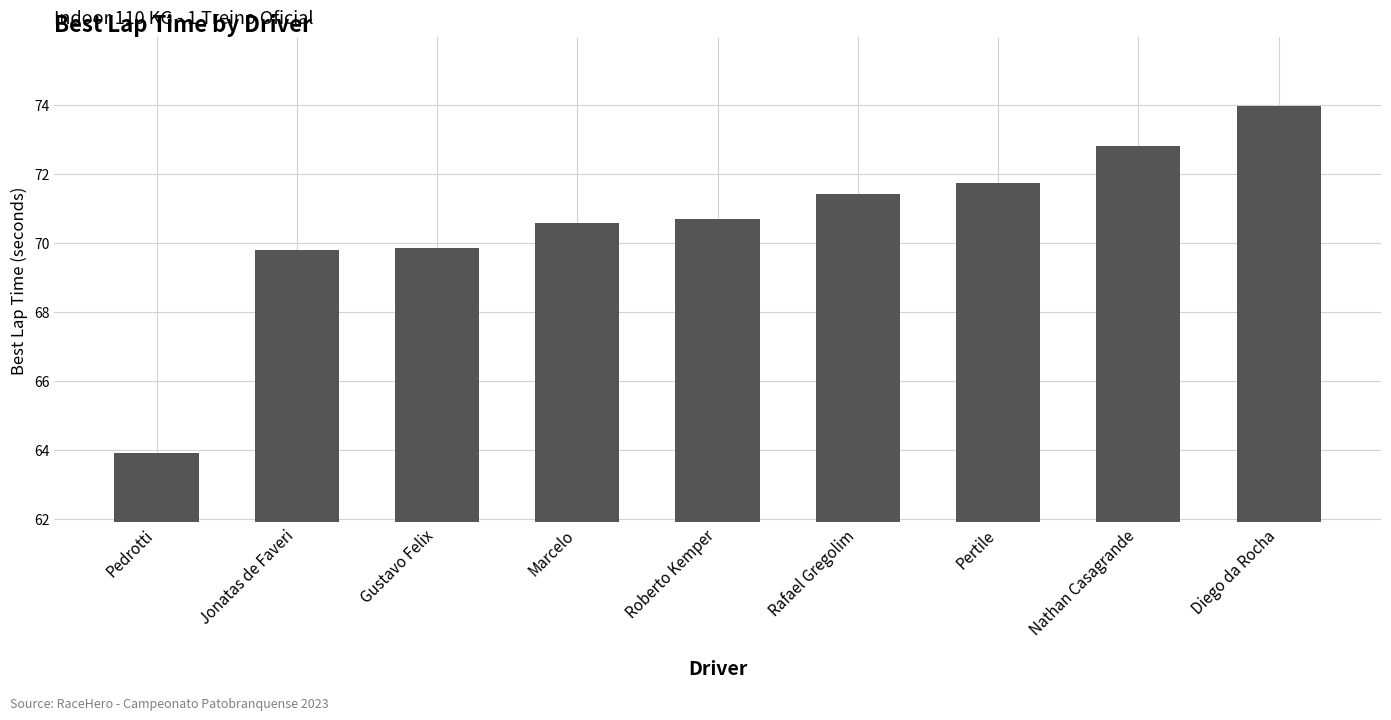

What position from the left is Diego da Rocha?

9